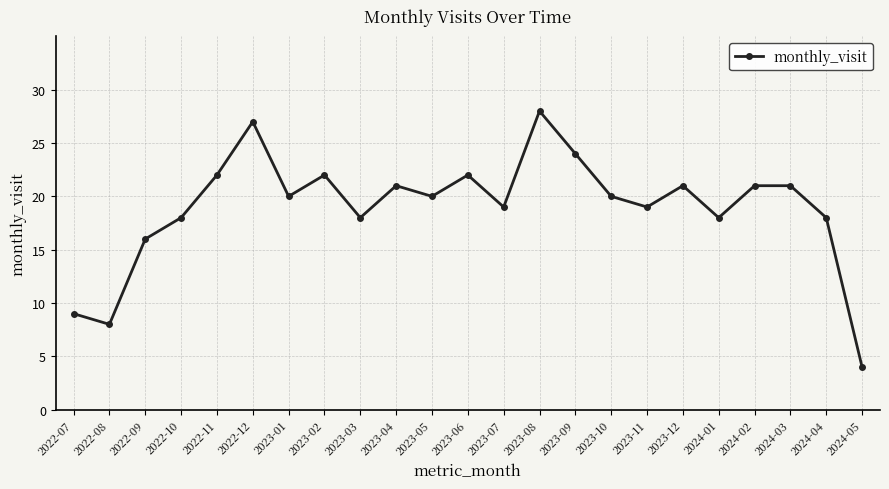

What is the change in value from 2022-07 to 2024-01?

+9